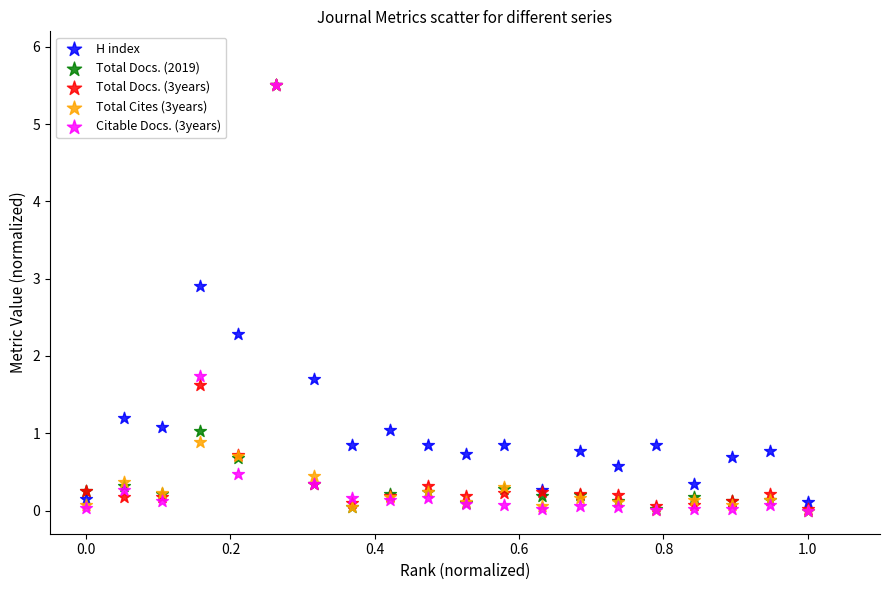

What are all the series names shown in the legend?

H index, Total Docs. (2019), Total Docs. (3years), Total Cites (3years), Citable Docs. (3years)